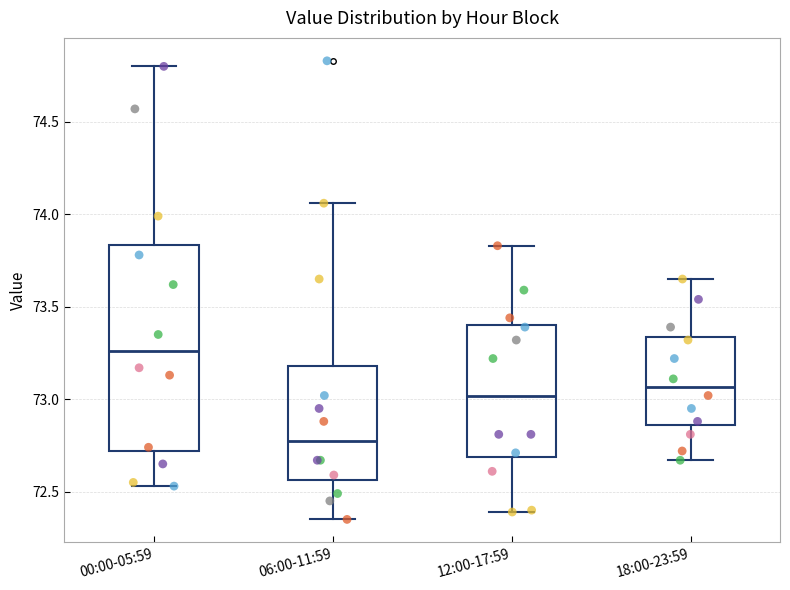

Reading left to right, read every box against the y-axis: the position of its median line, the range the box covers, and the ends of its whiskers. The values are not printed on the chart, so give them approximately, as read against the axis.

00:00-05:59: median 73.25, box 72.70 to 73.85, whiskers 72.55 to 74.80
06:00-11:59: median 72.80, box 72.55 to 73.20, whiskers 72.35 to 74.05
12:00-17:59: median 73.00, box 72.70 to 73.40, whiskers 72.40 to 73.85
18:00-23:59: median 73.05, box 72.85 to 73.35, whiskers 72.65 to 73.65